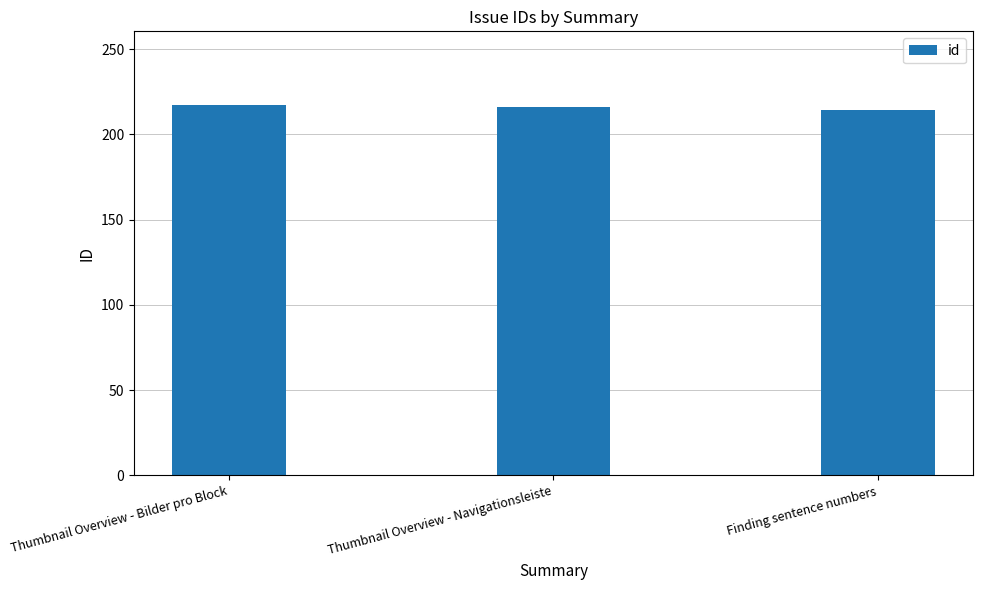

What is the difference between the values at Thumbnail Overview - Bilder pro Block and Finding sentence numbers?

3